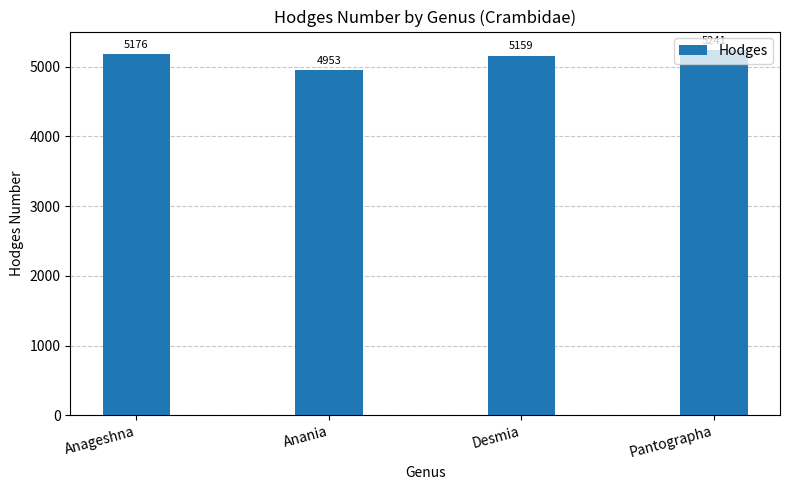

Reading left to right, extract all data points from this chart.

5176	4953	5159	5241